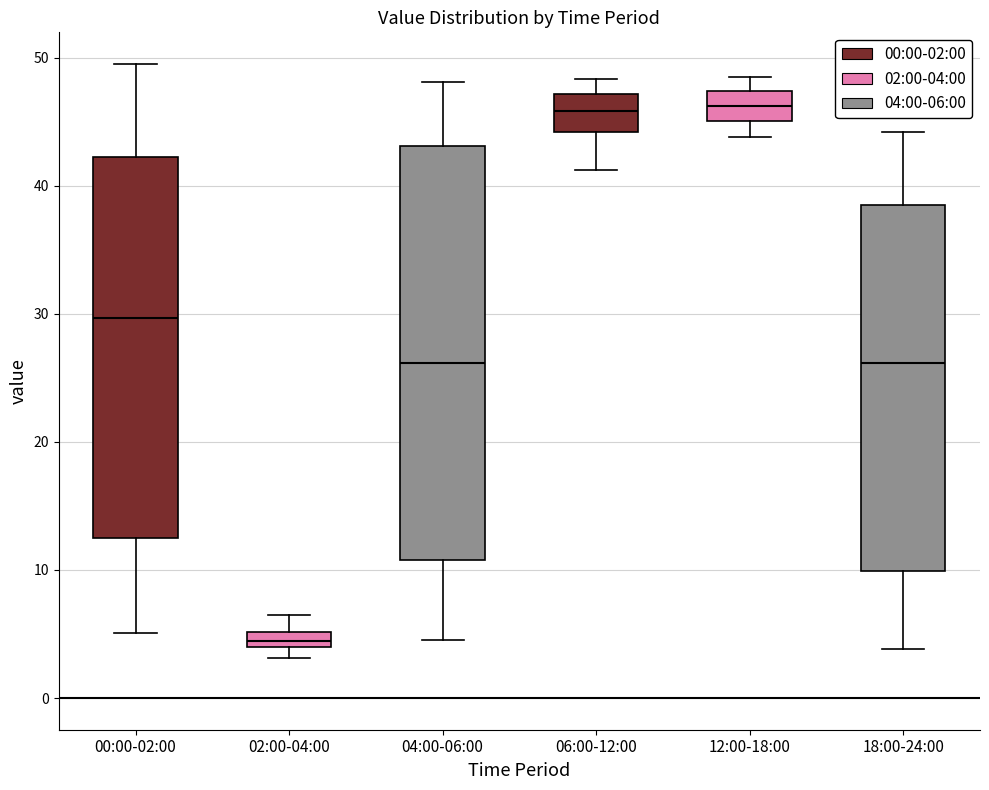

Comparing the boxes themselves (not the whiskers), which one is the tallest?

04:00-06:00